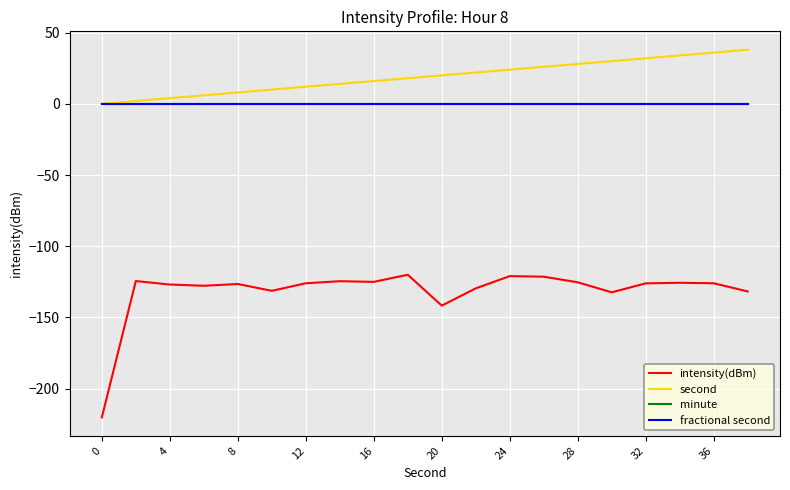

What is the difference between the maximum and minimum values in the intensity(dBm) series?

100.2